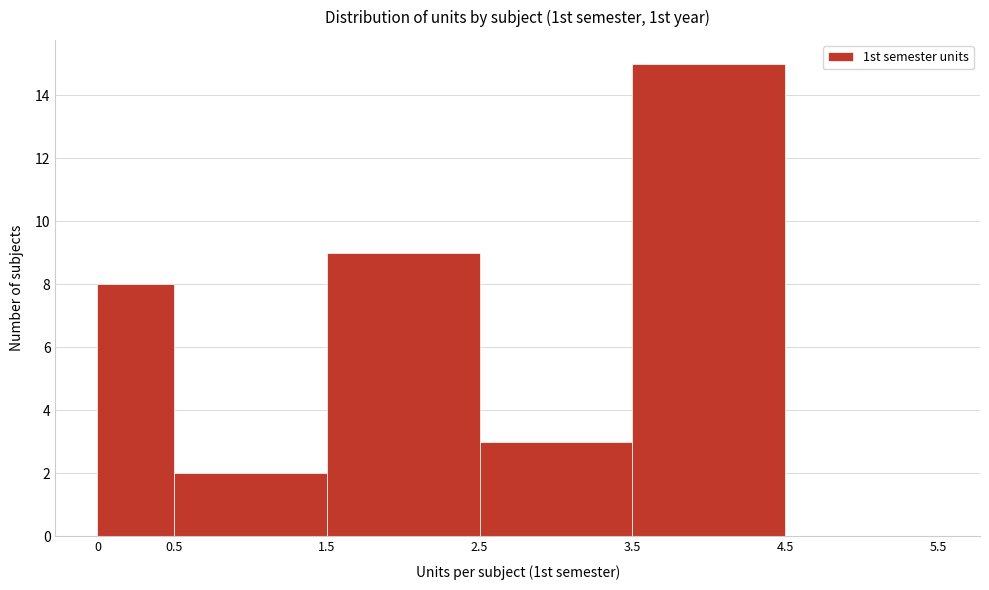

Reading left to right, transcribe this chart: for each bar, give the range it covers on the x-axis and its height. The values are not printed on the chart, so give them approximately, as read against the axis.

0 to 0.5: 8
0.5 to 1.5: 2
1.5 to 2.5: 9
2.5 to 3.5: 3
3.5 to 4.5: 15
4.5 to 5.5: 0